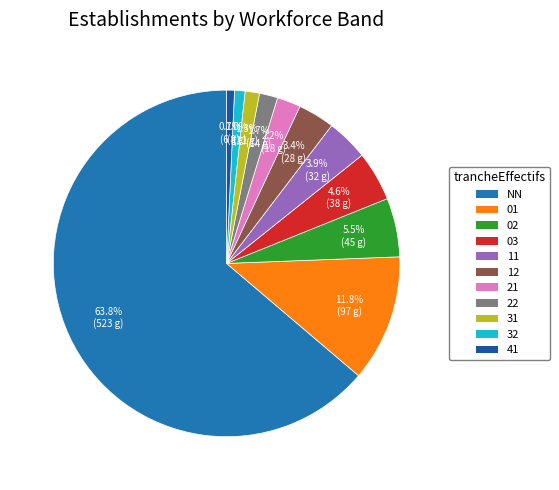

To the nearest percent, what percentage of the pie is 12?

3%